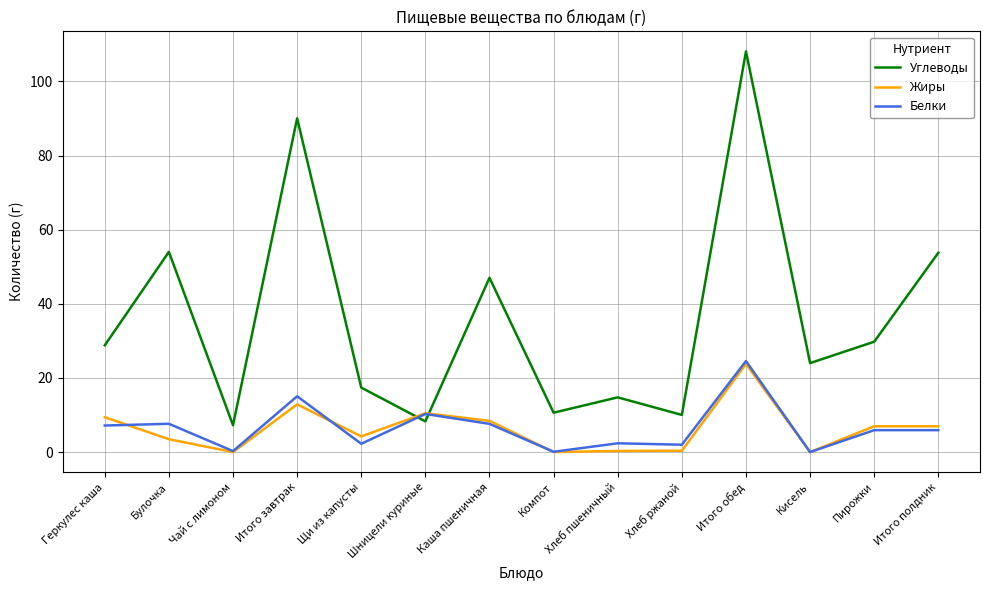

Where do Жиры and Углеводы first cross each other?

Щи из капусты and Шницели куриные